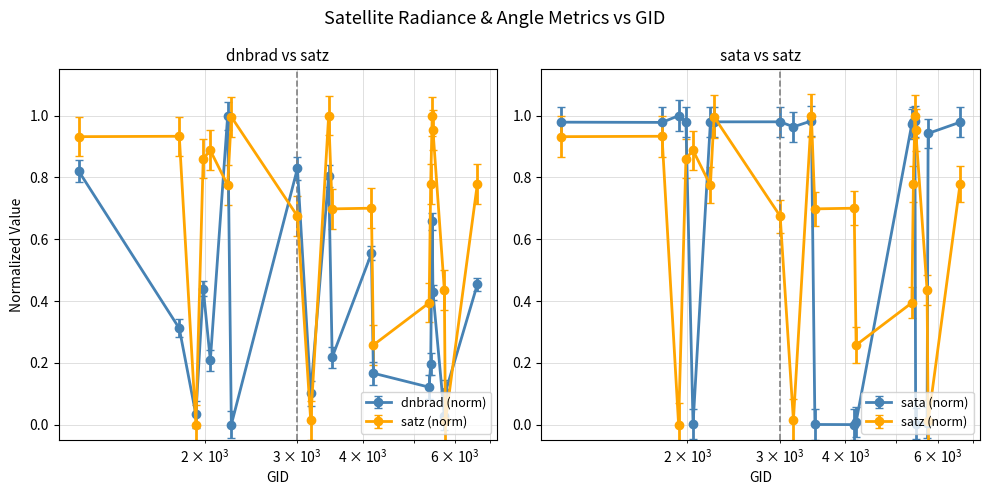

What are all the series names shown in the legend?

dnbrad, sata, satz